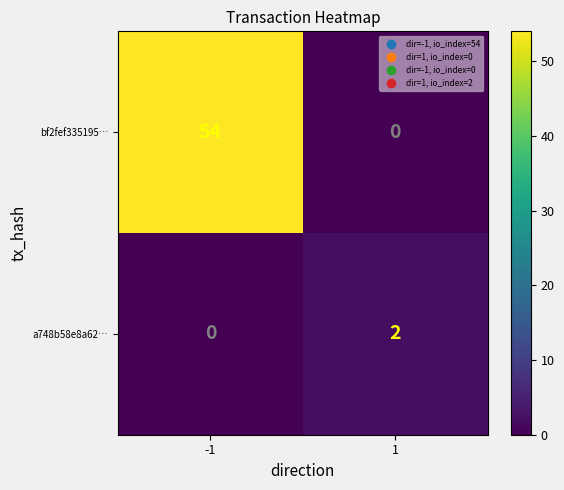

Is it true that bf2fef335195… equals 29 at -1?

False